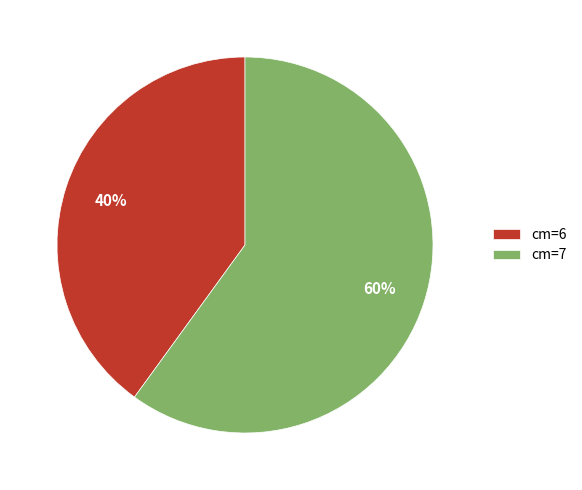

What is the majority slice?

cm=7